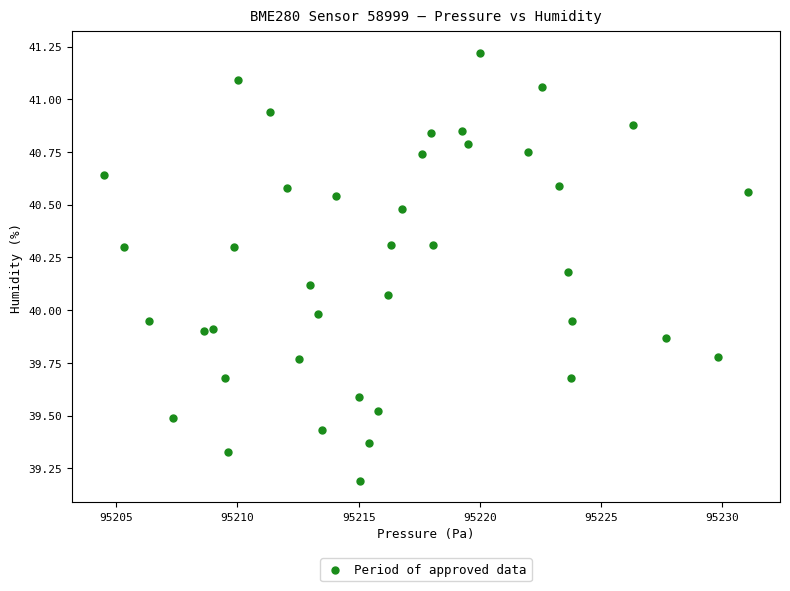

What is the range of Y values (max minus min)?

2.0